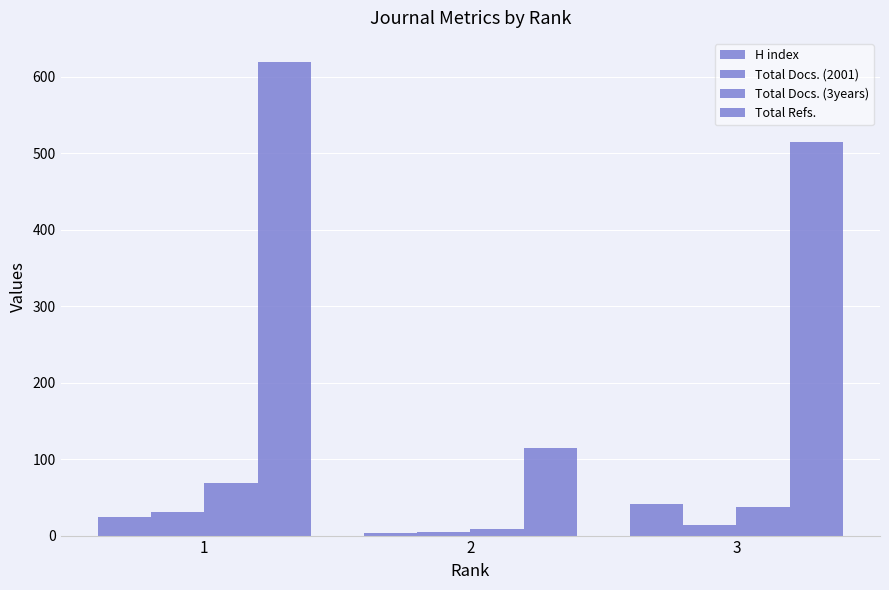

The Total Docs. (3years) series shows 3 at 2. True or false?

False